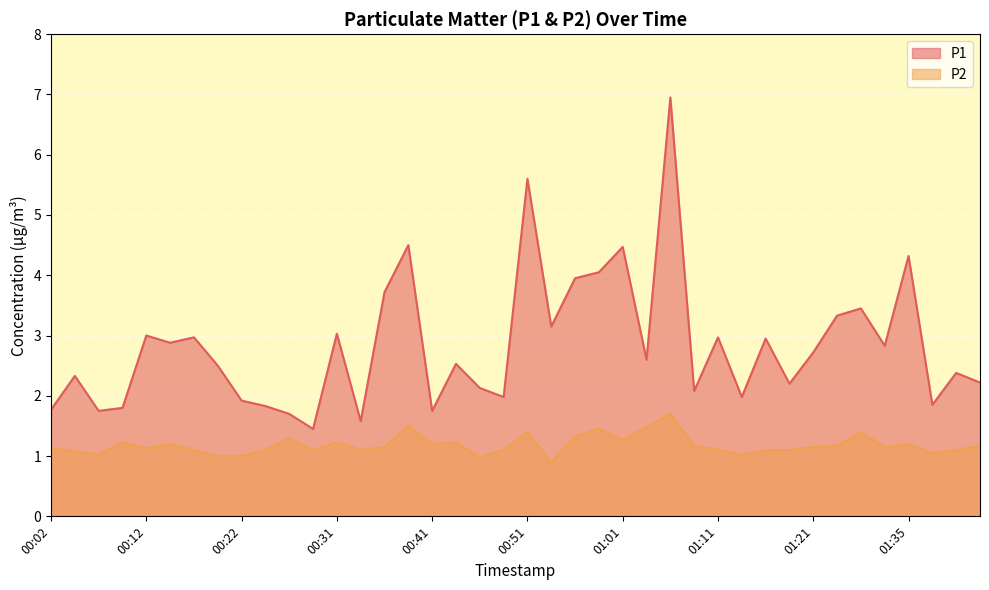

What are all the series names shown in the legend?

P1, P2